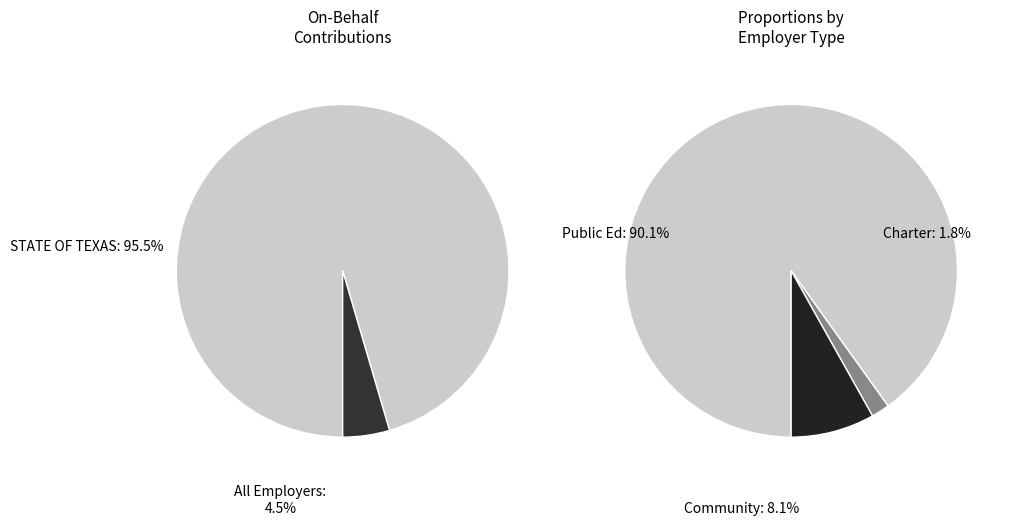

True or false: ADRIAN ISD accounts for 5% of the total.

False